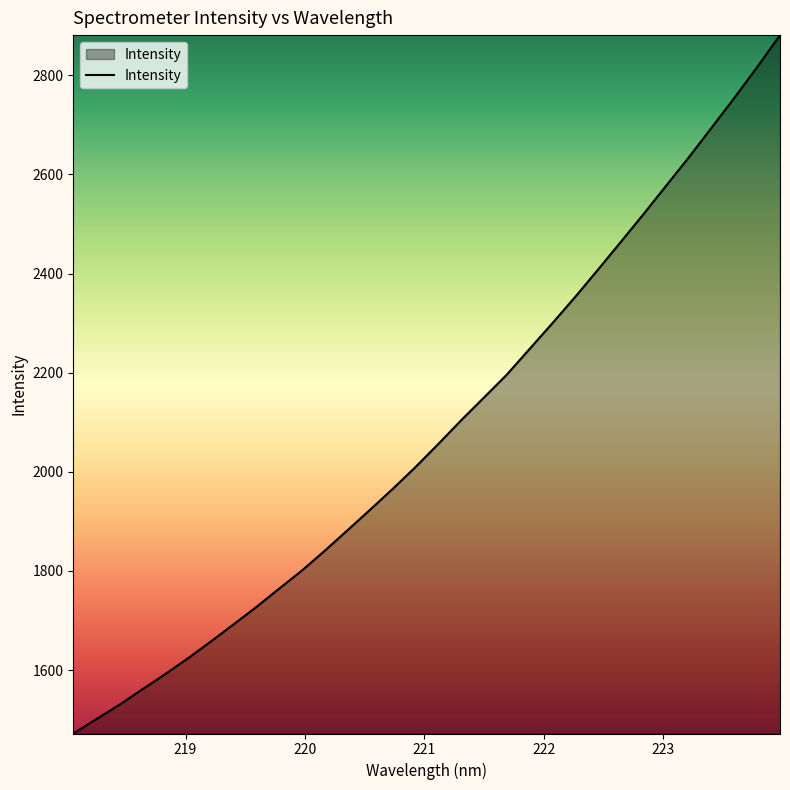

What is the minimum value shown in the chart?

1472.1